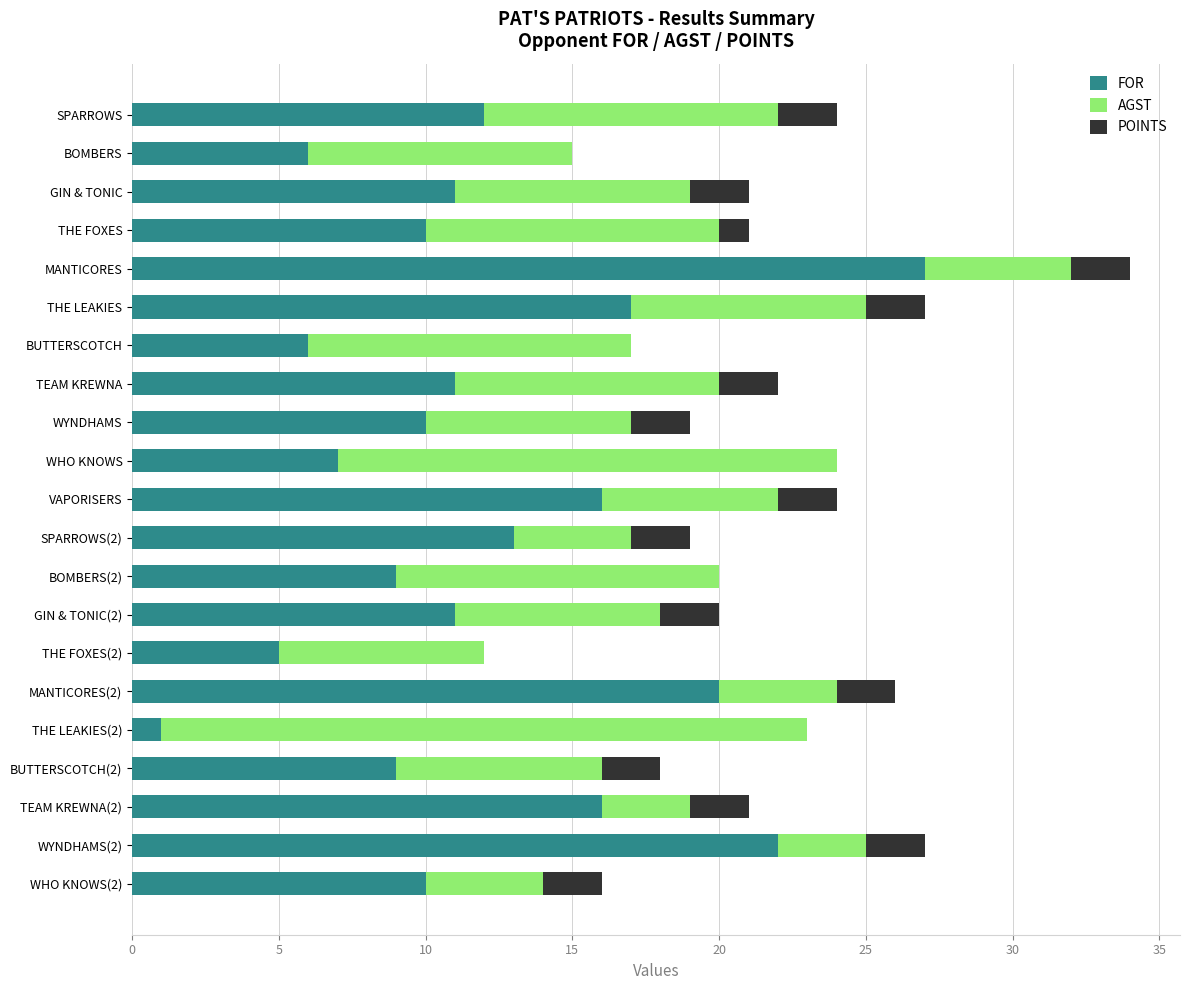

What is the total value across all series at MANTICORES?

34